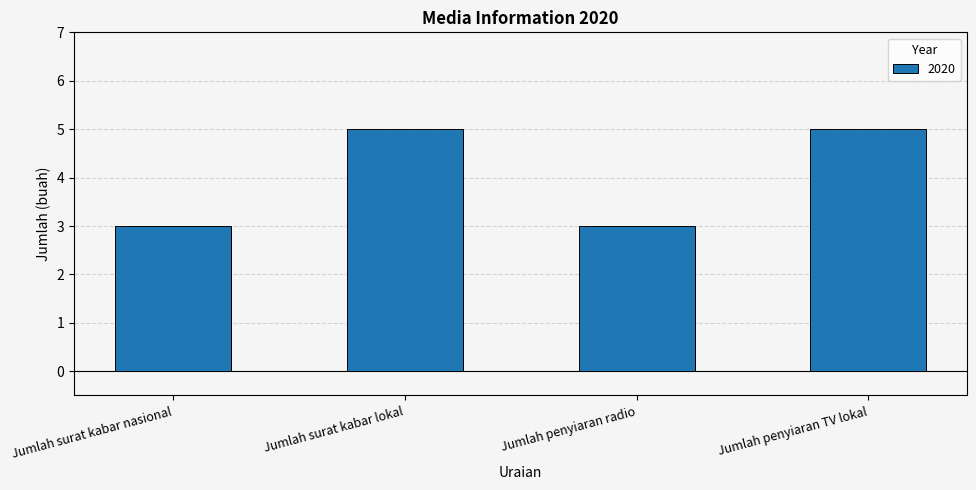

Approximately how many times larger is the value at Jumlah penyiaran TV lokal compared to Jumlah penyiaran radio?

1.7